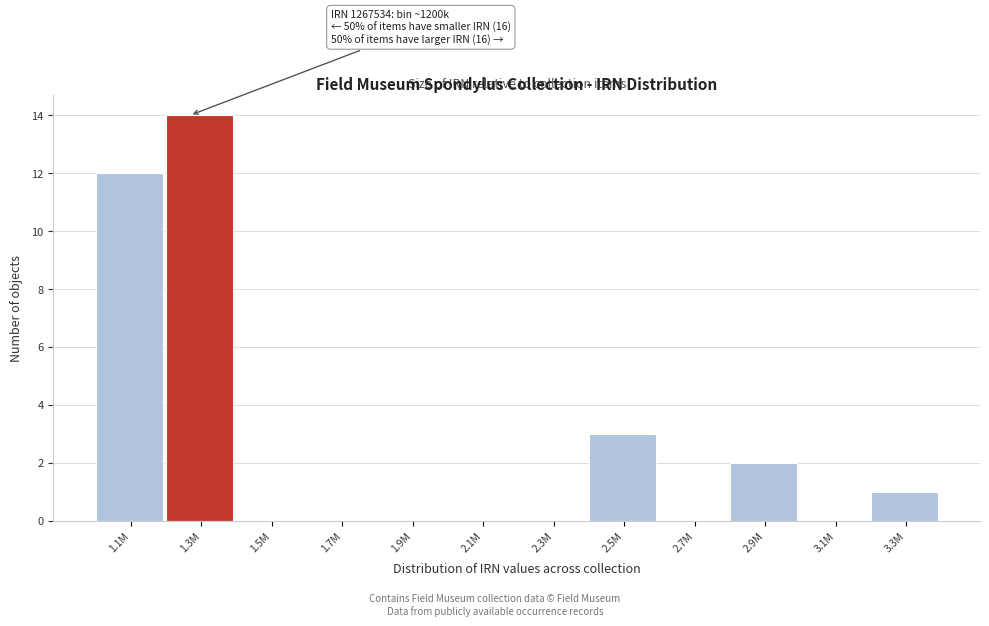

Reading left to right, what are all the values shown in this chart?

1.1M=12	1.3M=14	1.5M=0	1.7M=0	1.9M=0	2.1M=0	2.3M=0	2.5M=3	2.7M=0	2.9M=2	3.1M=0	3.3M=1